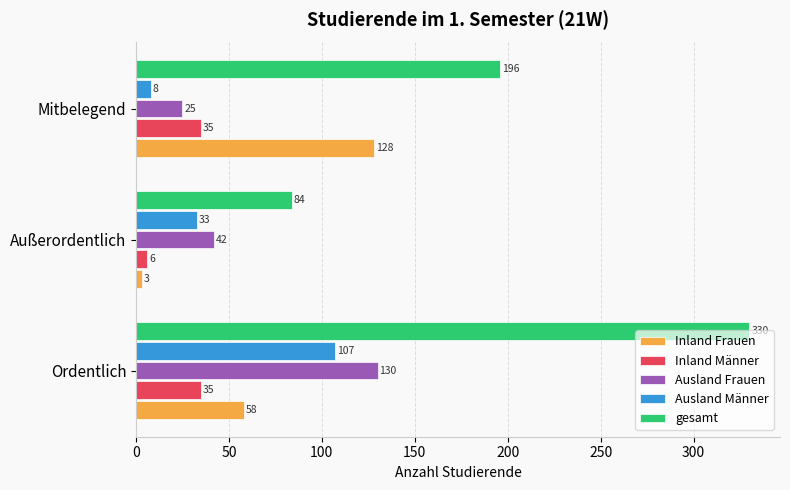

True or false: gesamt has a value of 330 at Ordentlich.

True